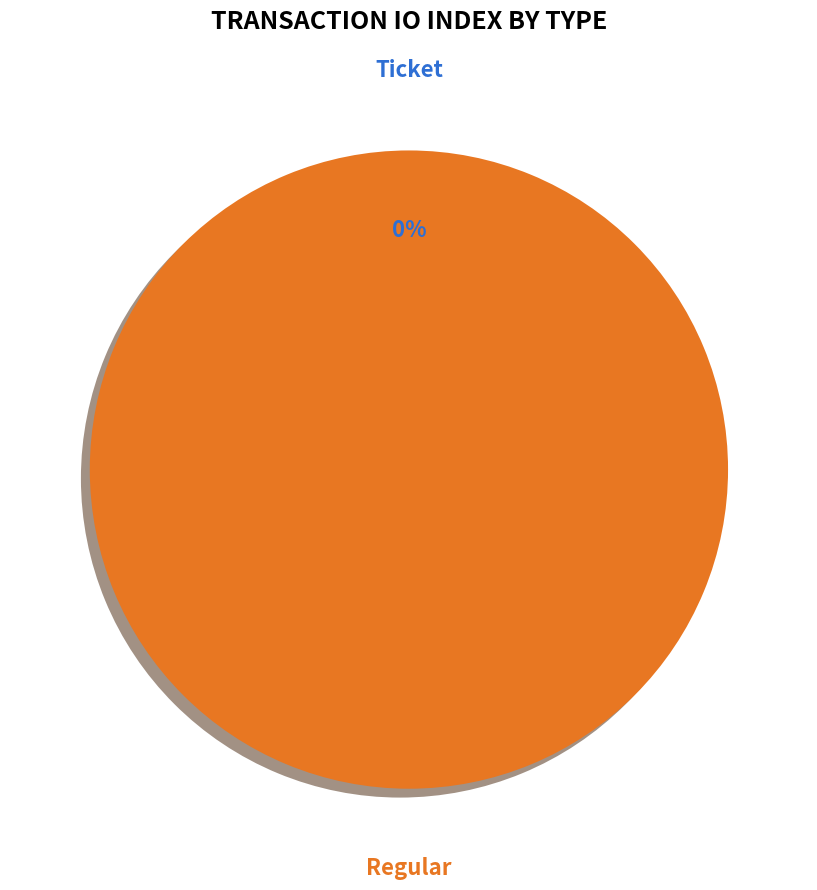

To the nearest percent, what is the difference between the largest and smallest slice percentages?

100%